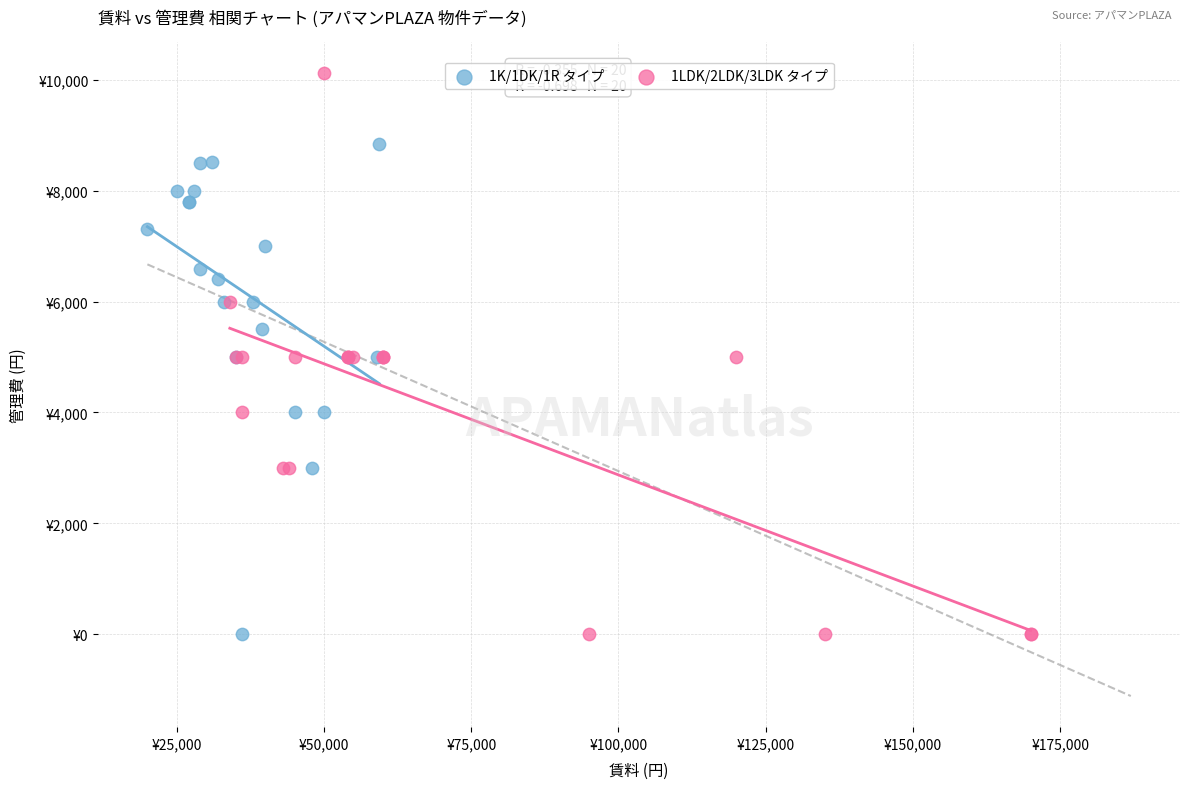

What are all the series names shown in the legend?

1K/1DK/1R タイプ, 1LDK/2LDK/3LDK タイプ